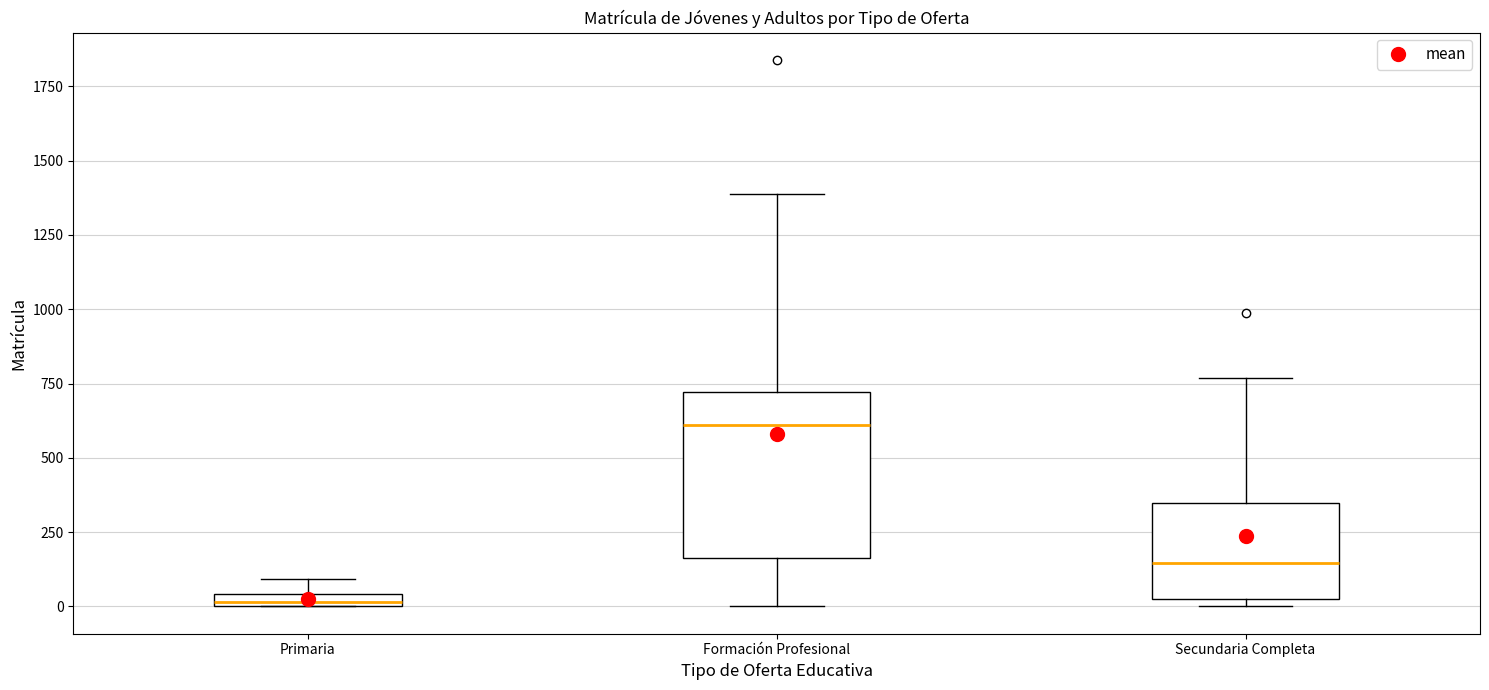

Where does the lower whisker of the box for Formación Profesional end on the y-axis? The values are not printed on the chart, so give them approximately, as read against the axis.

0